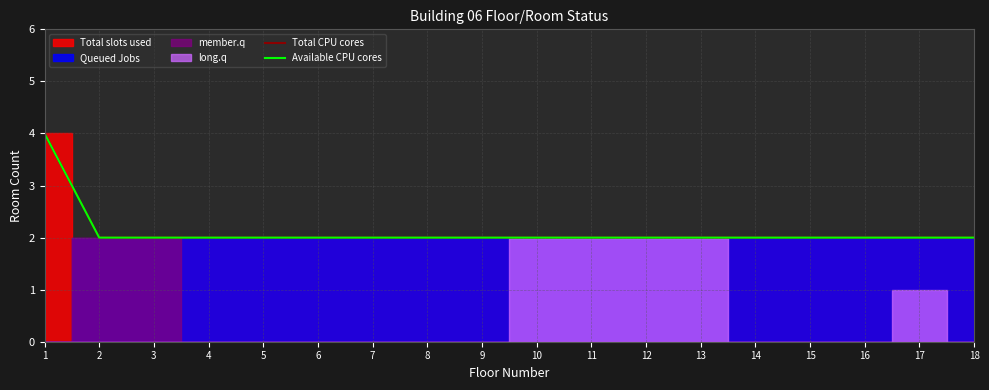

How many data points in Available CPU cores are above 2?

1